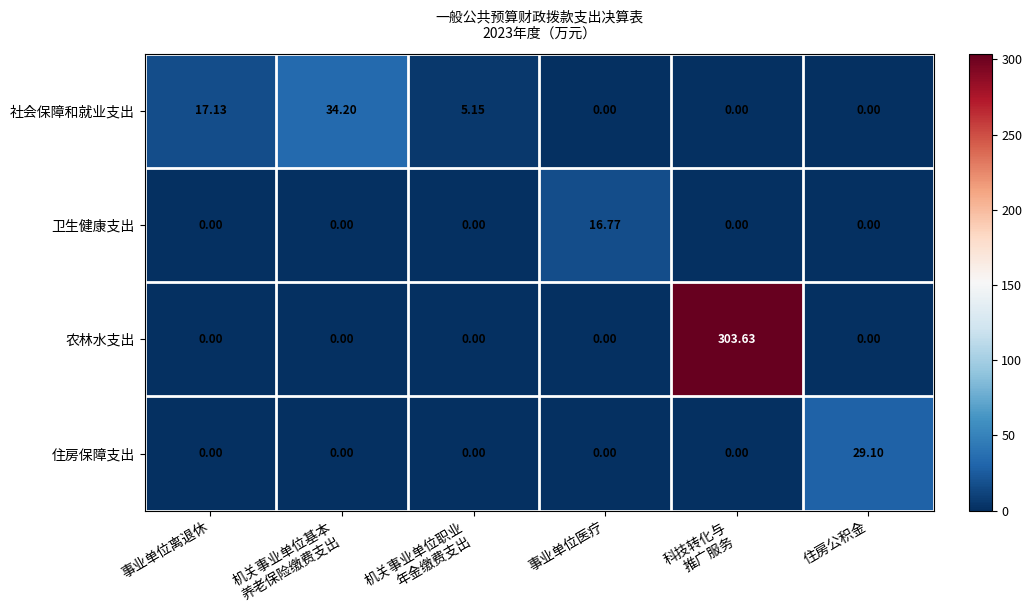

Where does the 社会保障和就业支出 series first go above 5?

事业单位离退休